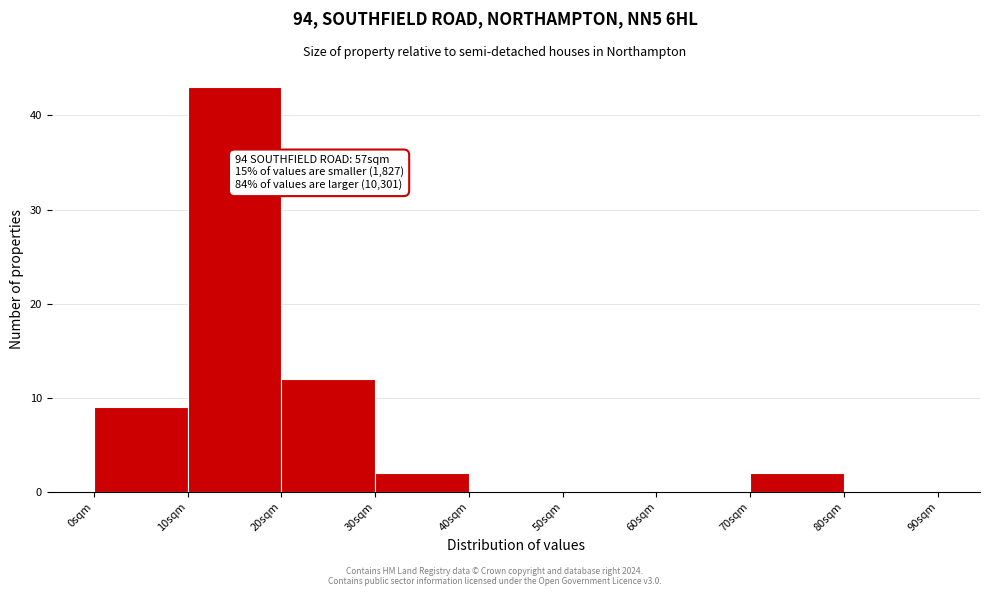

Over which range of the x-axis is the bar tallest?

10 to 20